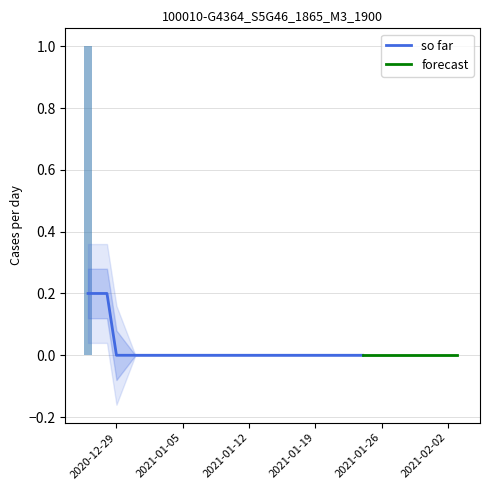

Which has a higher value, 2021-01-31 or 2021-01-04?

2021-01-31